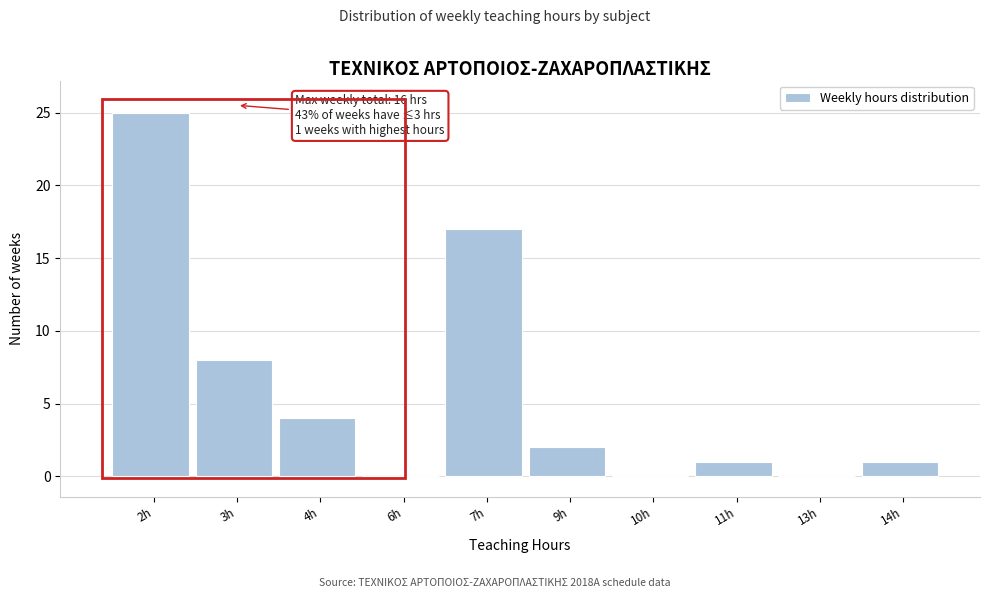

Reading left to right, transcribe all the data shown in this chart.

2h=25	3h=8	4h=4	6h=0	7h=17	9h=2	10h=0	11h=1	13h=0	14h=1